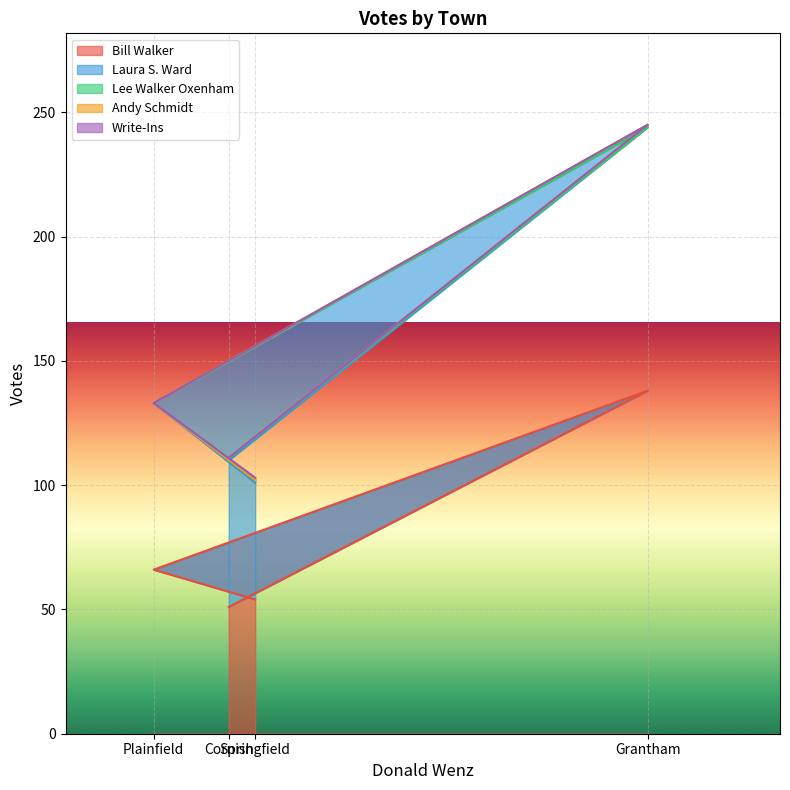

True or false: Andy Schmidt and Laura S. Ward intersect in this chart.

False